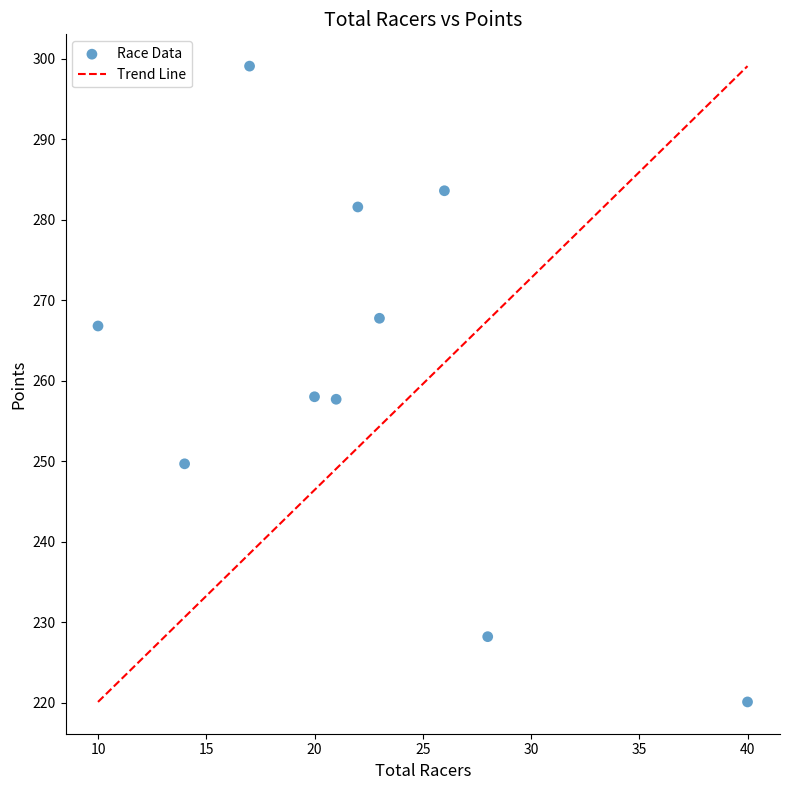

What is the average X value?

22.1